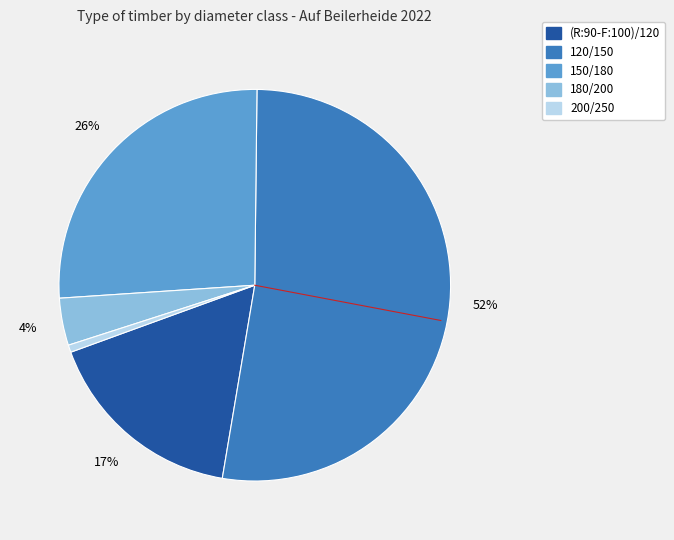

To the nearest percent, what percentage of the pie is (R:90-F:100)/120?

17%